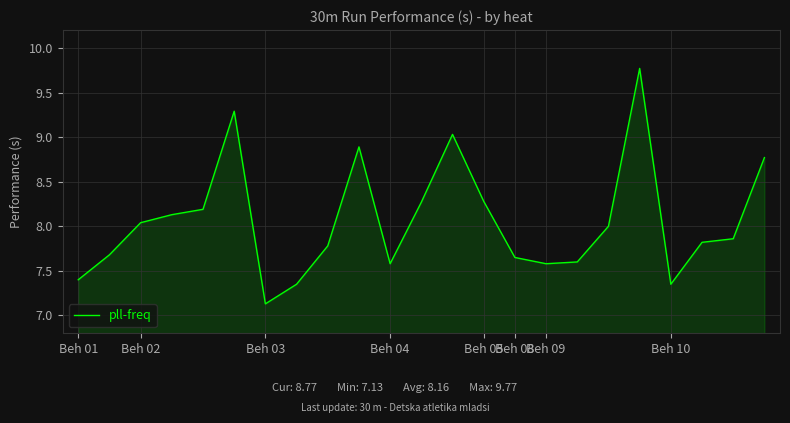

What is the greatest value displayed?

9.8